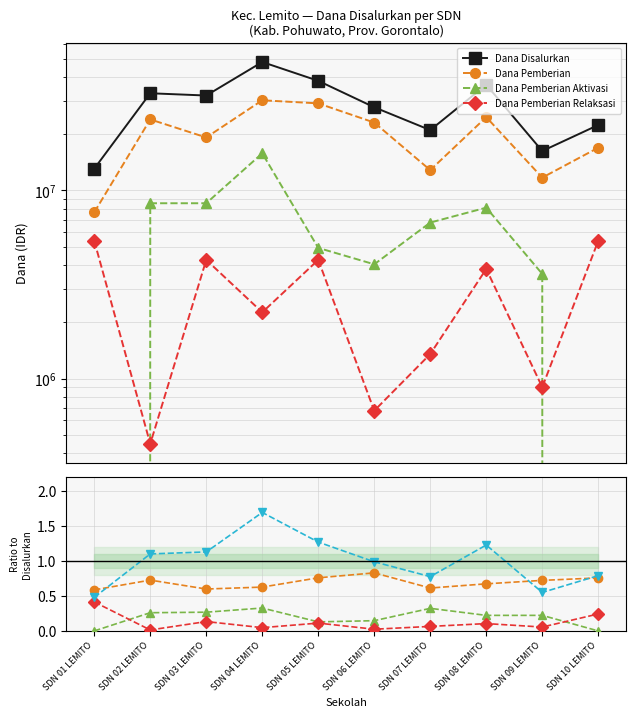

The value of Dana Disalurkan at SDN 01 LEMITO is 8445122.3. True or false?

False